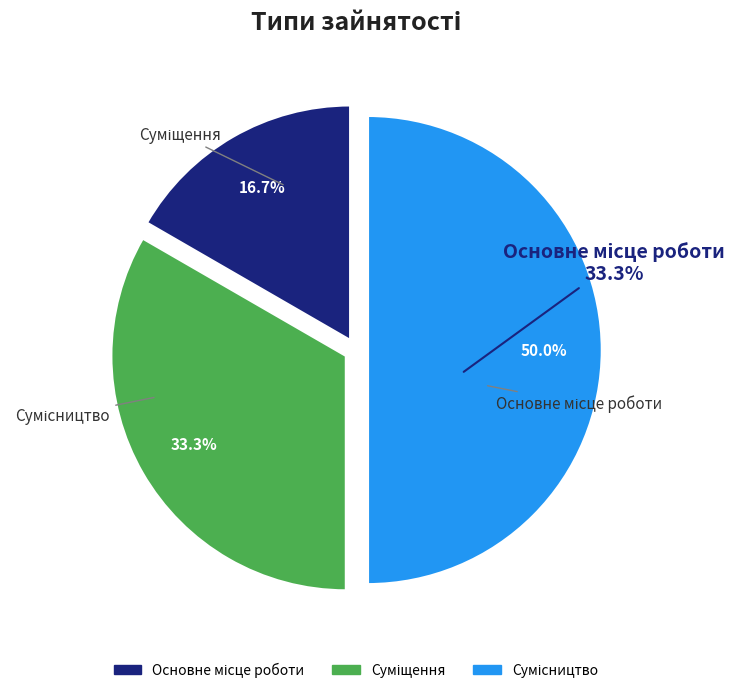

To the nearest percent, what is the average slice percentage?

33%